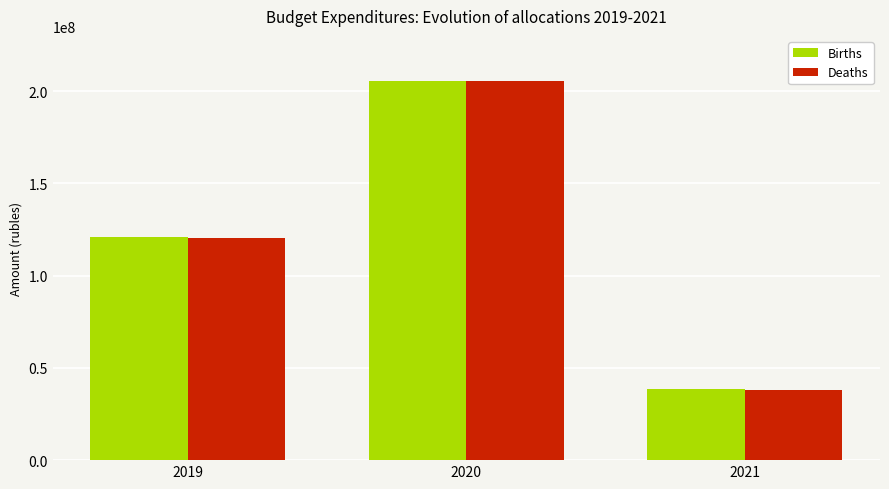

Reading left to right, transcribe all the data shown in this chart.

Births: 2019=121057263.6	2020=205800820.0	2021=38764920.0
Deaths: 2019=120211789.7	2020=205300820.0	2021=38264920.0